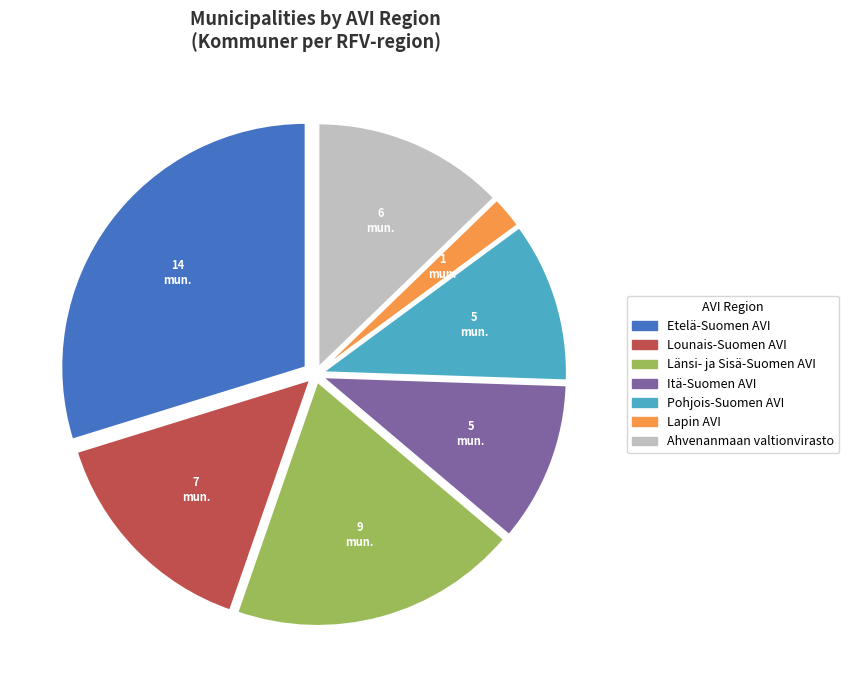

Does any single category account for the majority?

No